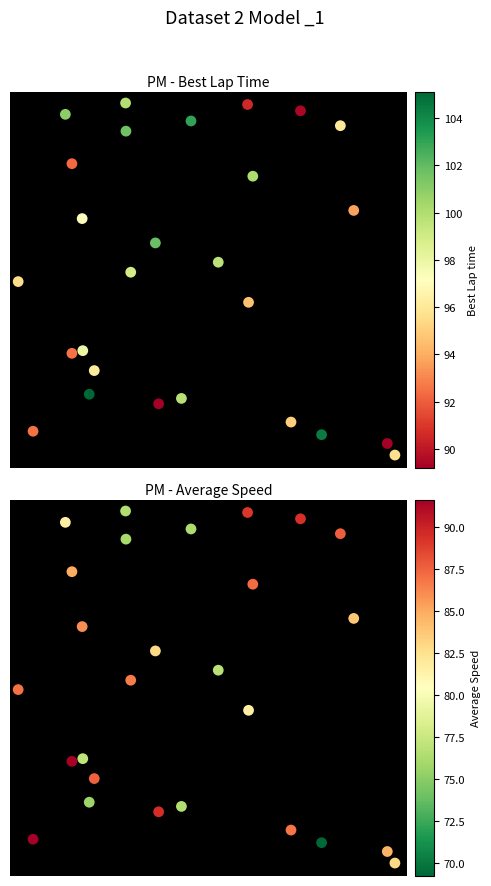

Which series has the largest total across all categories?

Best Lap time